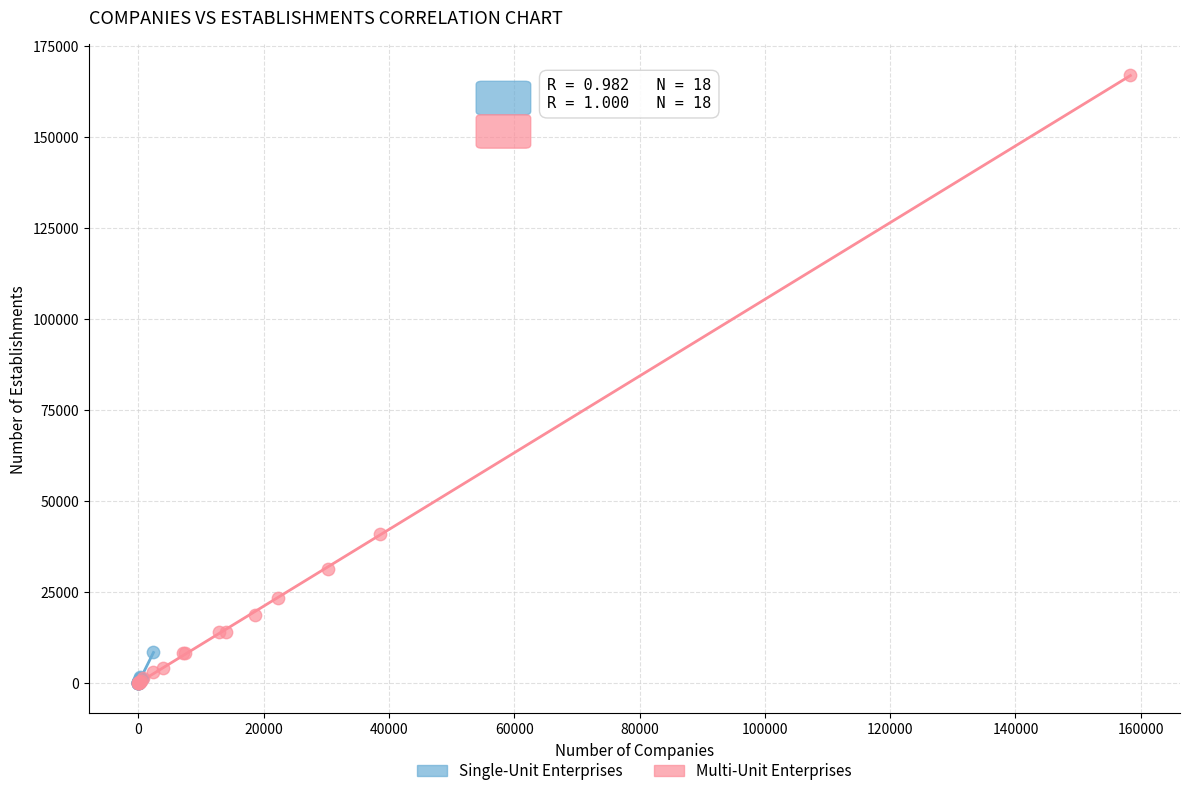

Which series contains the highest Y value?

Multi-Unit Enterprises